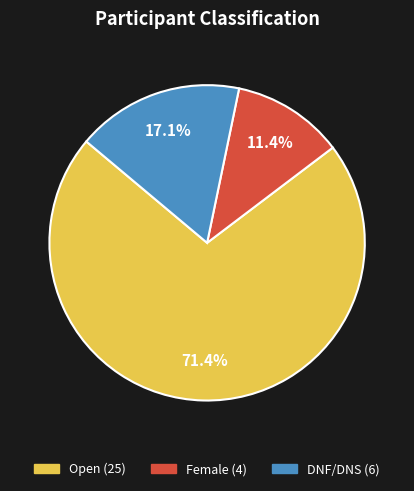

Is it true that Female is 21% of the pie?

False